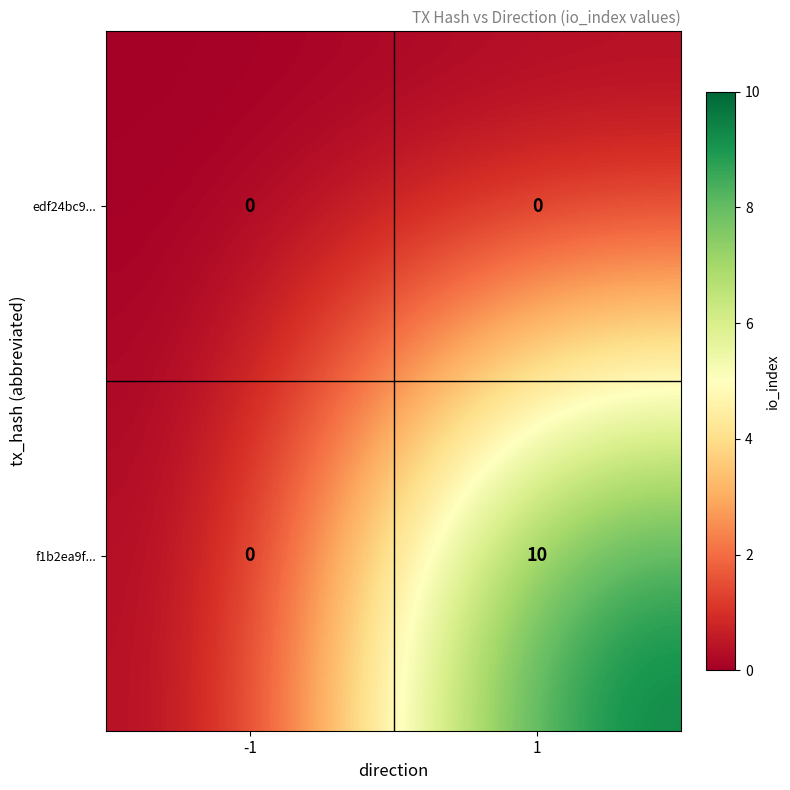

Rank the series by their maximum value, from highest to lowest.

f1b2ea9f..., edf24bc9...